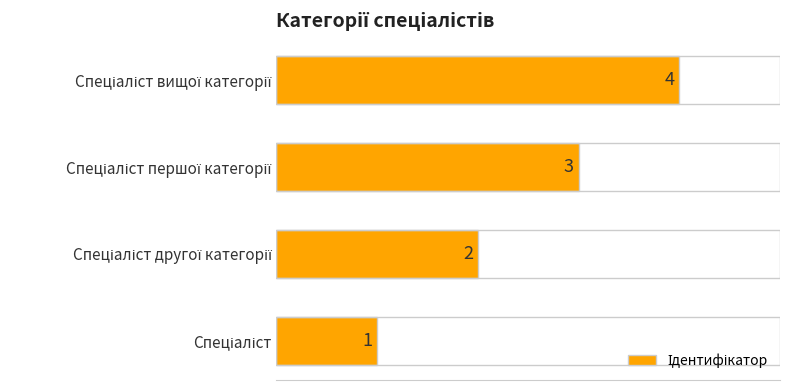

What is the greatest value displayed?

4